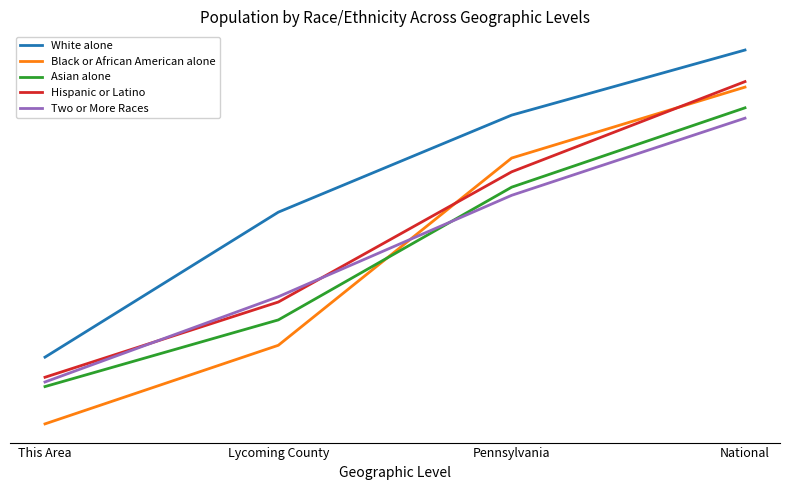

How many lines are shown in the chart?

5